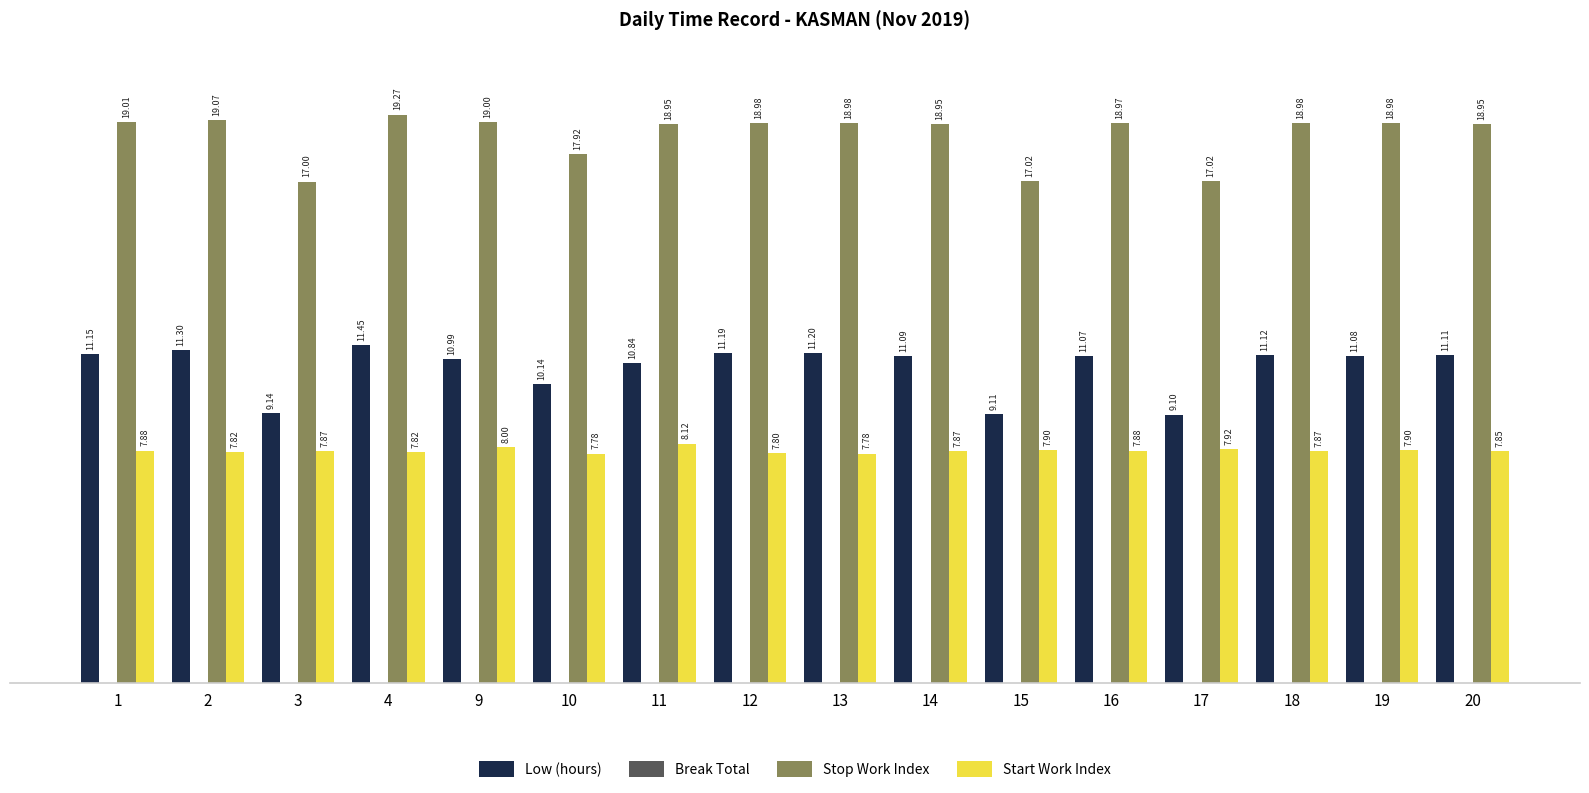

The value of Low (hours) at 12 is 11.2. True or false?

True